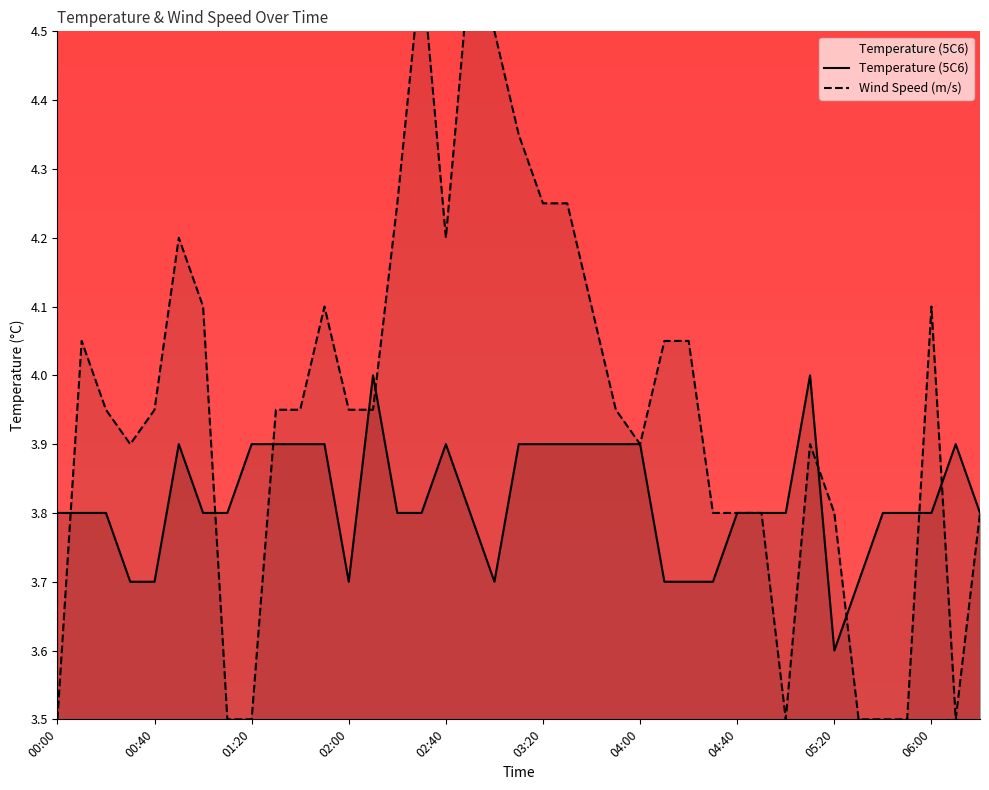

Reading left to right, what are all the values shown in this chart?

Temperature (5C6): 3.8	3.8	3.8	3.7	3.7	3.9	3.8	3.8	3.9	3.9	3.9	3.9	3.7	4.0	3.8	3.8	3.9	3.8	3.7	3.9	3.9	3.9	3.9	3.9	3.9	3.7	3.7	3.7	3.8	3.8	3.8	4.0	3.6	3.7	3.8	3.8	3.8	3.9	3.8
Wind Speed (m/s): 3.5	4.0	4.0	3.9	4.0	4.2	4.1	3.5	3.5	4.0	4.0	4.1	4.0	4.0	4.2	4.6	4.2	4.6	4.5	4.3	4.2	4.2	4.1	4.0	3.9	4.0	4.0	3.8	3.8	3.8	3.5	3.9	3.8	3.5	3.5	3.5	4.1	3.5	3.8